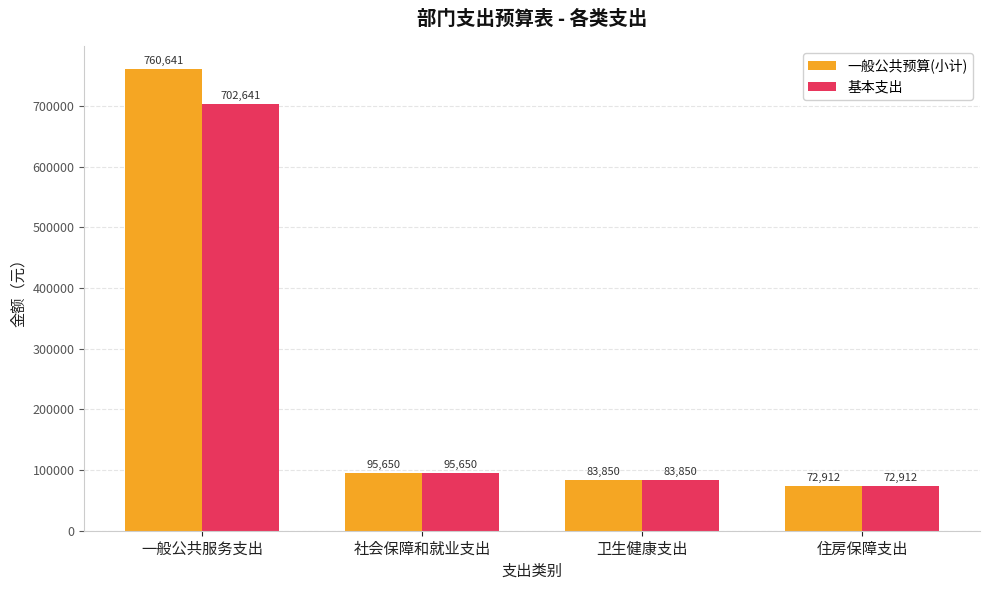

What is the difference between the maximum and minimum values in the 基本支出 series?

629729